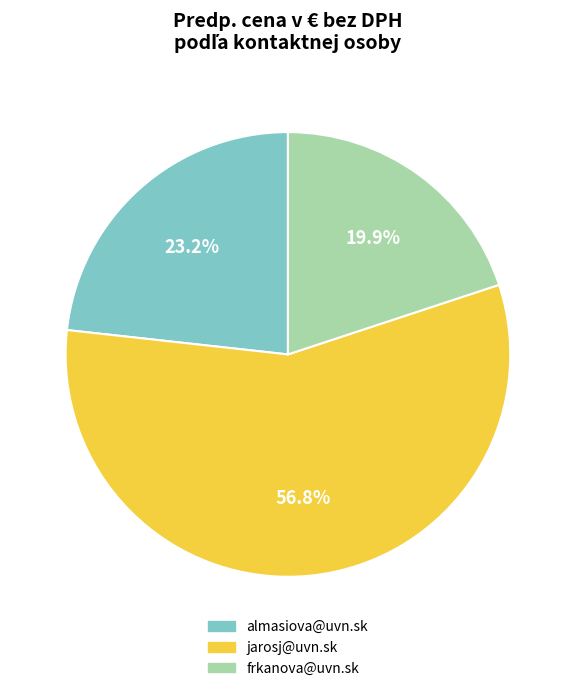

How many segments does this pie chart have?

3